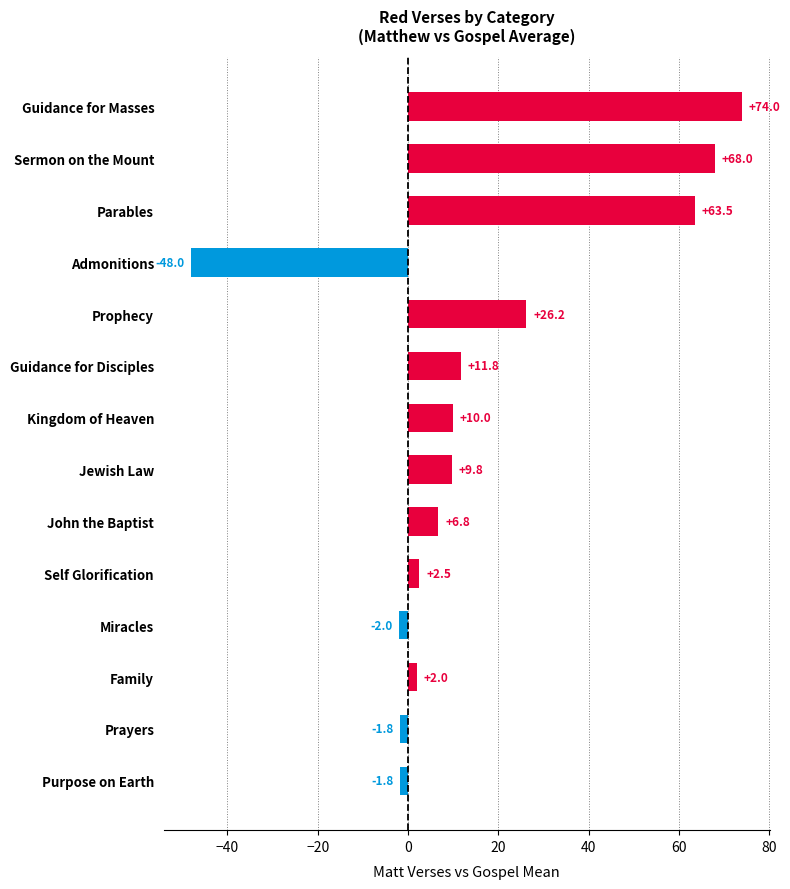

True or false: the data shows 17.6 at Guidance for Disciples.

False